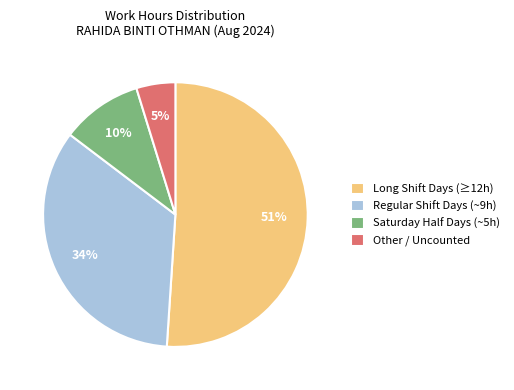

To the nearest percent, what is the difference between the largest and smallest slice percentages?

46%